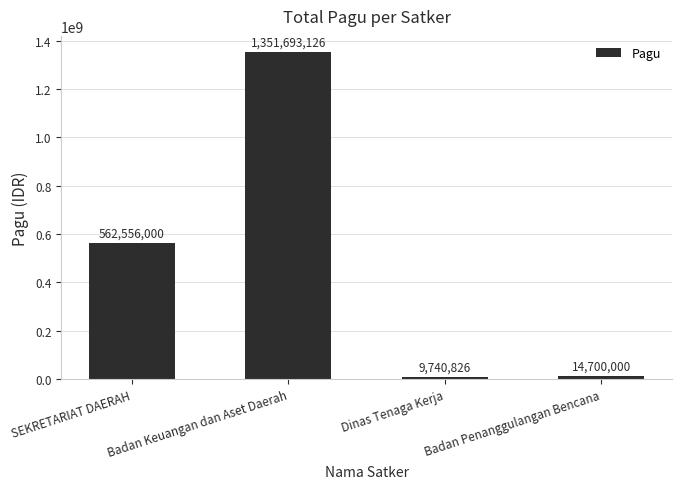

List the labels in order of value, smallest first.

Dinas Tenaga Kerja, Badan Penanggulangan Bencana, SEKRETARIAT DAERAH, Badan Keuangan dan Aset Daerah